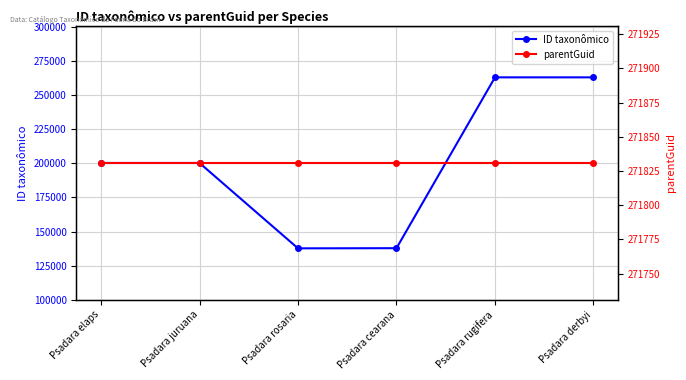

Is it true that parentGuid equals 144255 at Psadara rugifera?

False